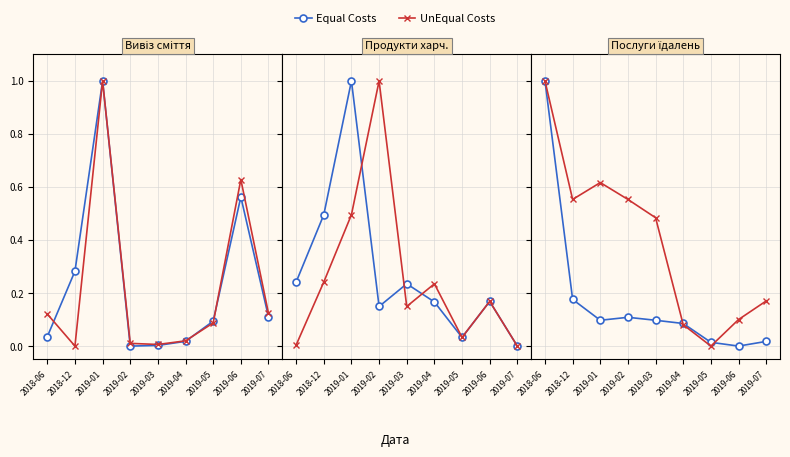

Between which two adjacent categories do Equal Costs and UnEqual Costs first intersect?

2019-03 and 2019-04